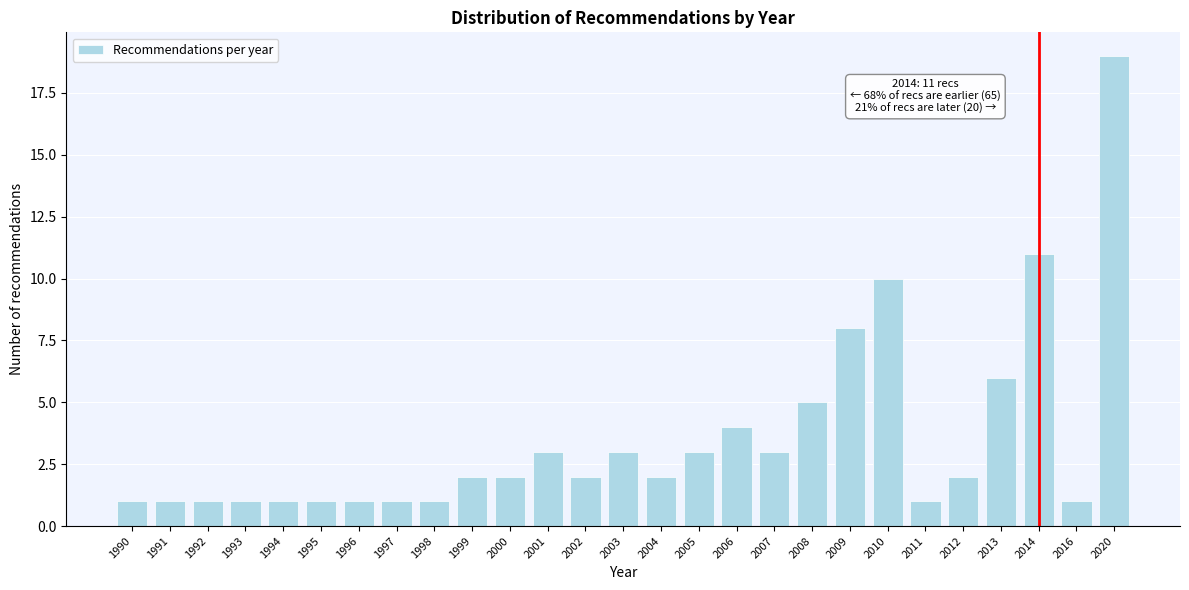

Reading right to left, transcribe all the data shown in this chart.

2020=19	2016=1	2014=11	2013=6	2012=2	2011=1	2010=10	2009=8	2008=5	2007=3	2006=4	2005=3	2004=2	2003=3	2002=2	2001=3	2000=2	1999=2	1998=1	1997=1	1996=1	1995=1	1994=1	1993=1	1992=1	1991=1	1990=1